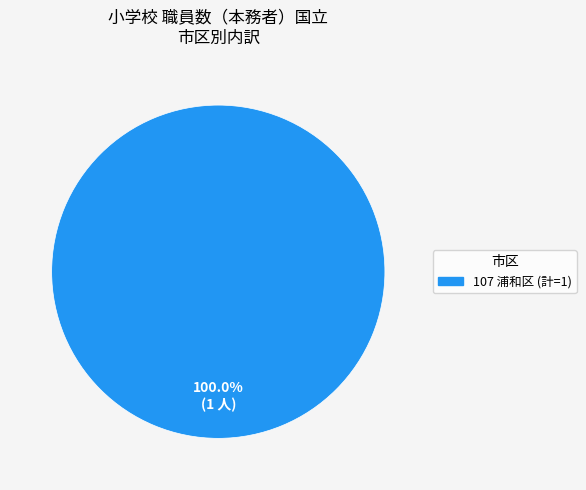

Is there any slice that represents more than half of the pie?

Yes